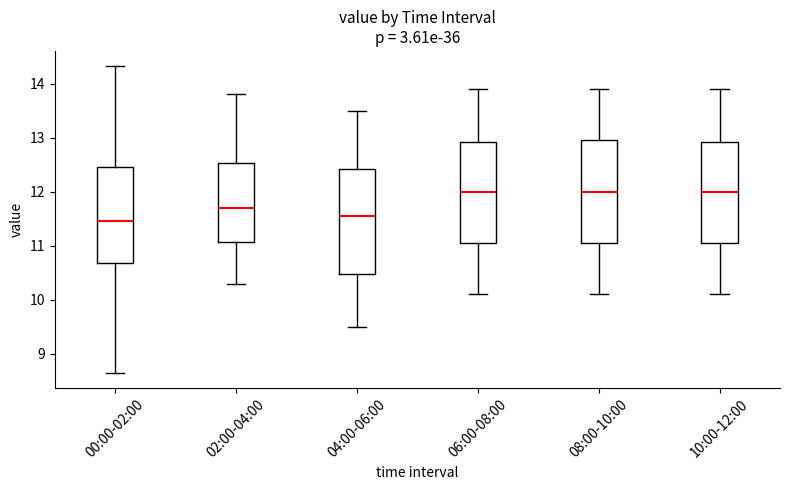

Where does the lower whisker of the box for 04:00-06:00 end on the y-axis? The values are not printed on the chart, so give them approximately, as read against the axis.

9.5